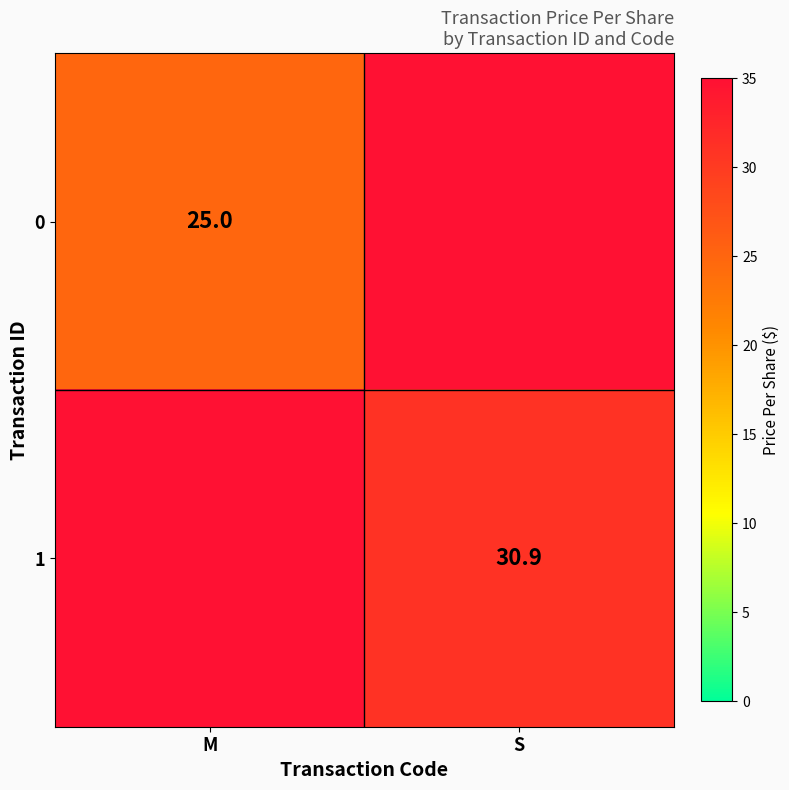

The 1 series shows 49.6 at S. True or false?

False